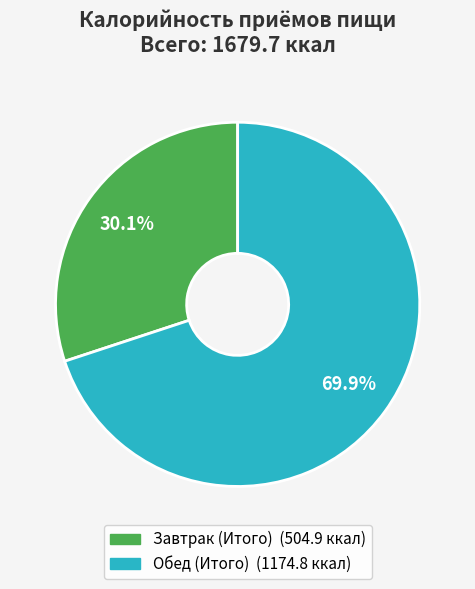

How many slices are in this pie chart?

2